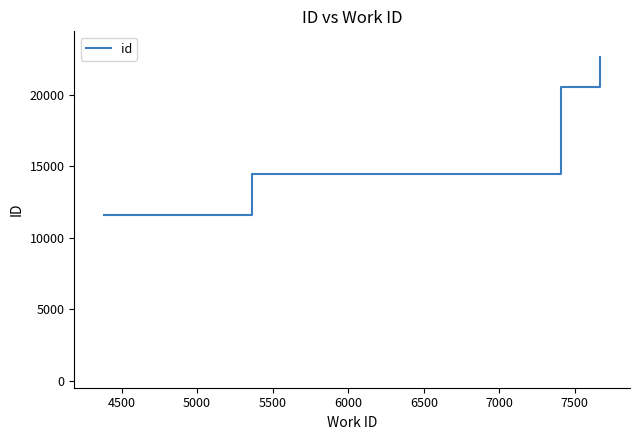

What is the difference between the second highest and minimum values?

8990